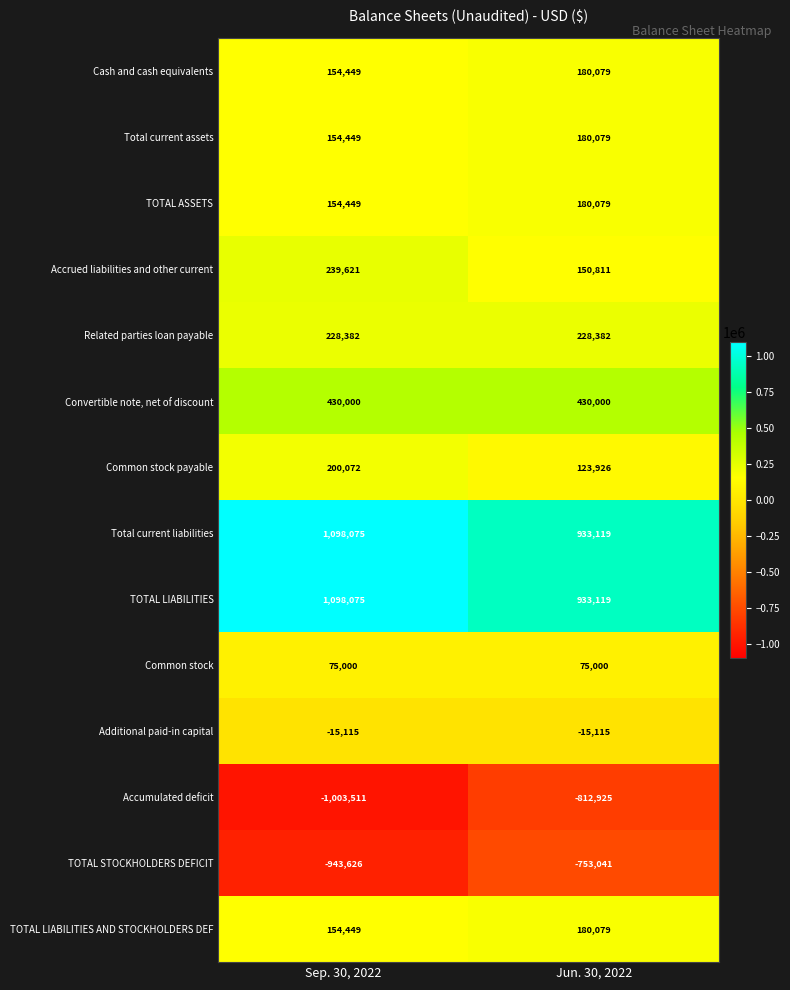

The value of Total current liabilities at Jun. 30, 2022 is 610121. True or false?

False